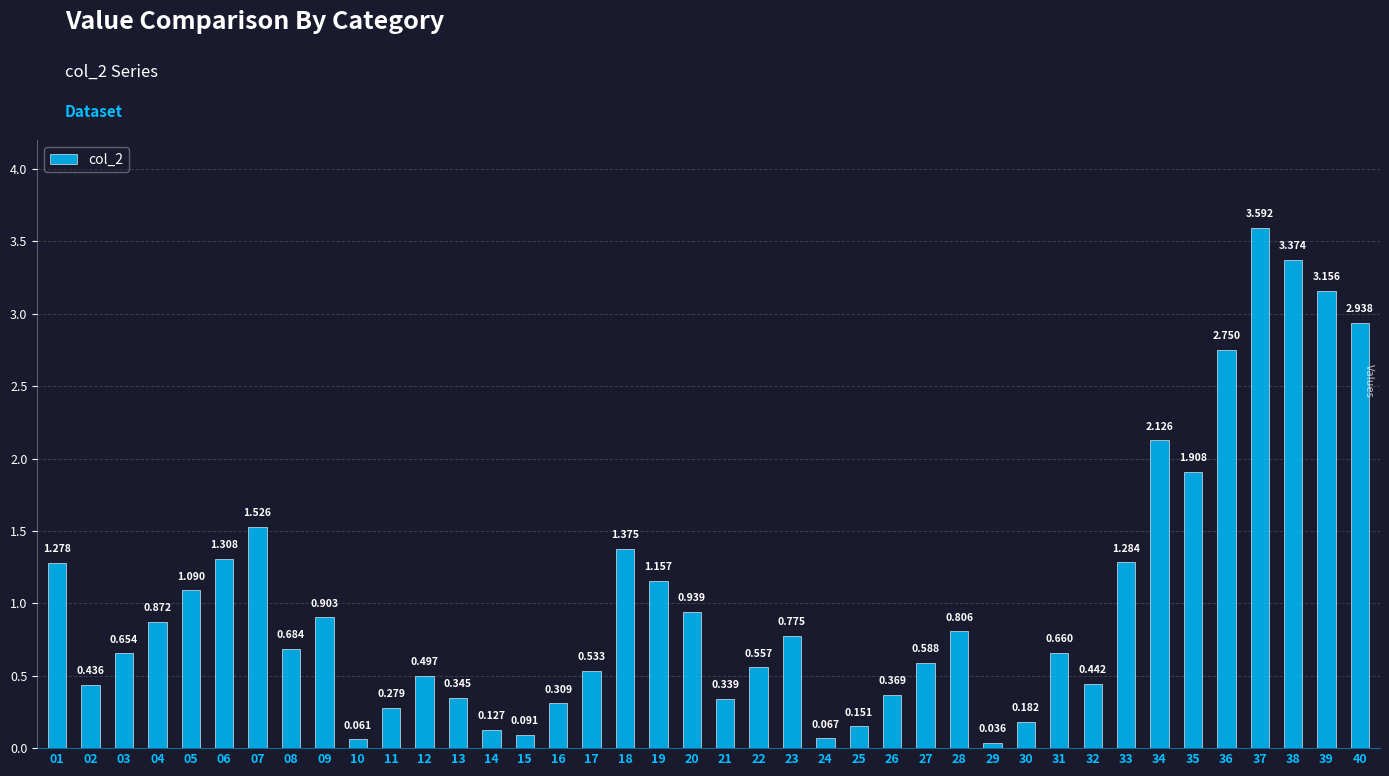

What is the sum of the values at 39 and 37?

6.7